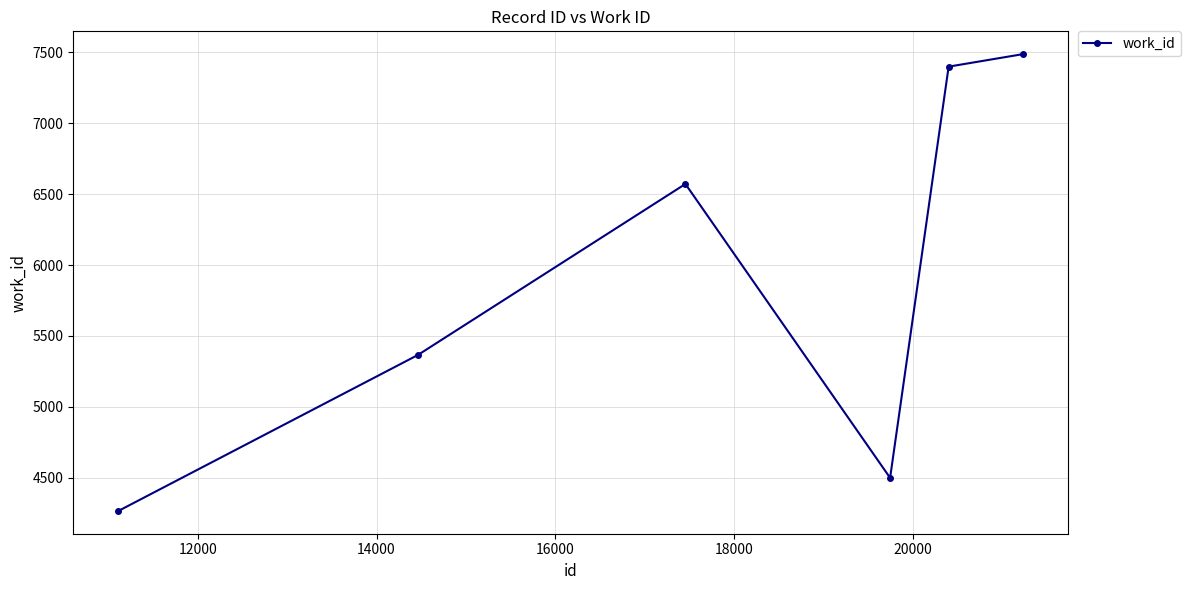

How many interior local peaks (higher than both neighbors) does the data have?

1